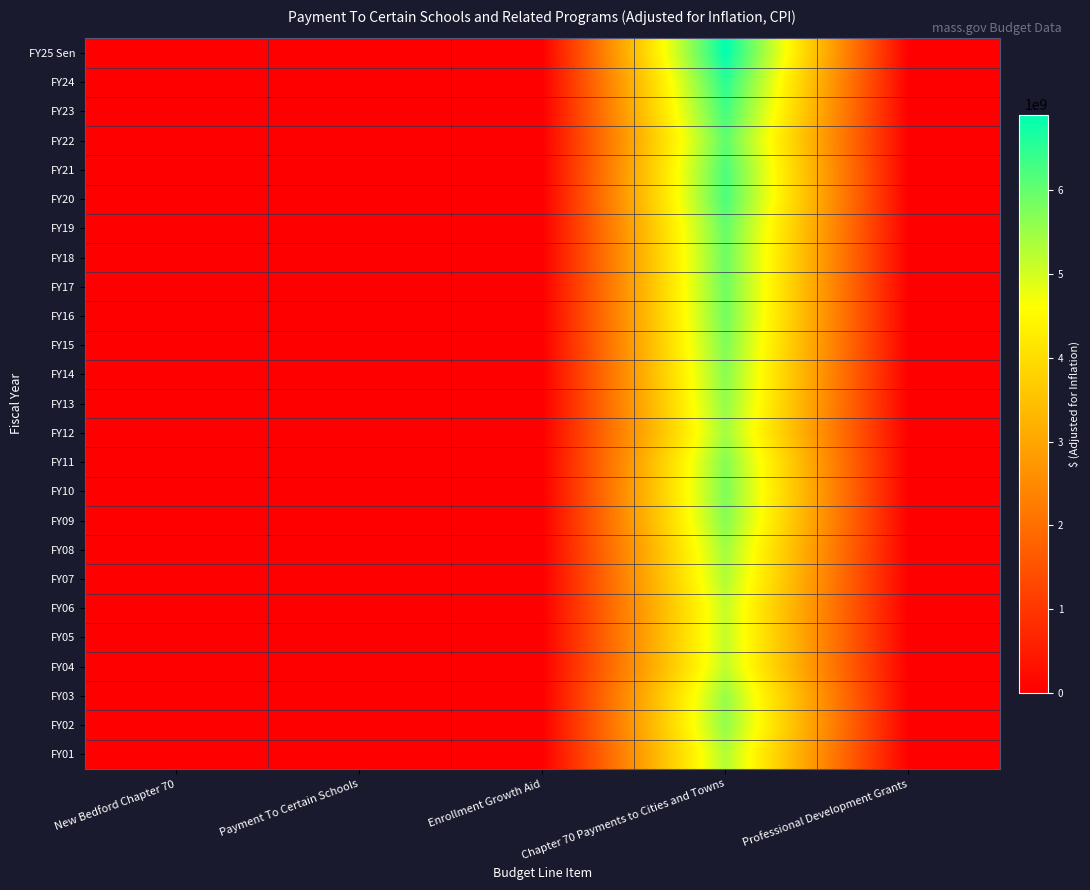

Rank the series by their maximum value, from highest to lowest.

FY25 Sen, FY24, FY23, FY20, FY21, FY22, FY19, FY18, FY17, FY16, FY10, FY15, FY11, FY09, FY14, FY02, FY13, FY03, FY08, FY12, FY07, FY01, FY04, FY05, FY06